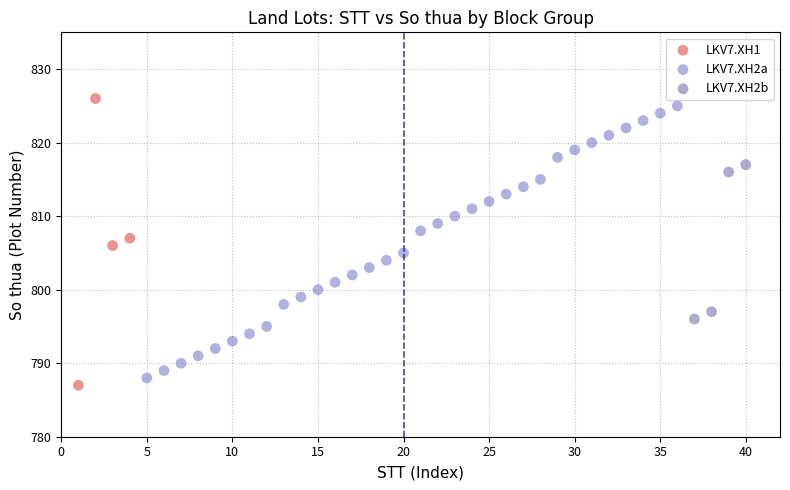

What are all the series names shown in the legend?

LKV7.XH1, LKV7.XH2a, LKV7.XH2b